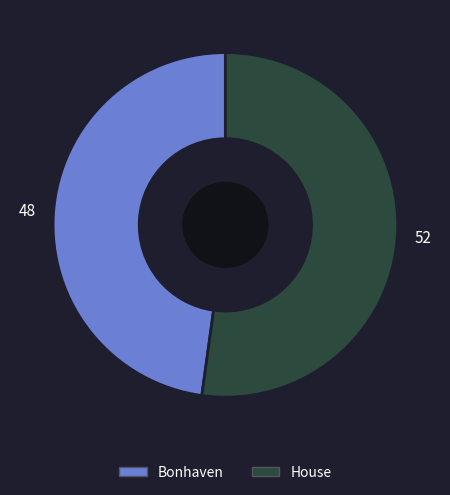

What is the largest slice in the pie chart?

House